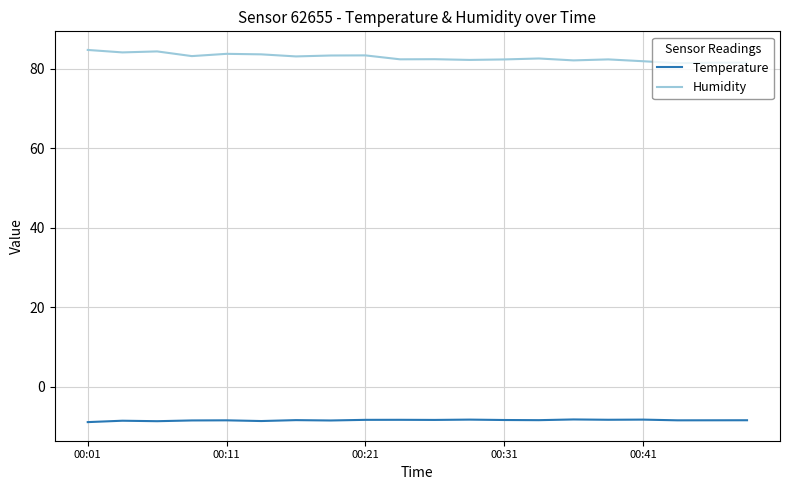

True or false: Temperature and Humidity intersect in this chart.

False